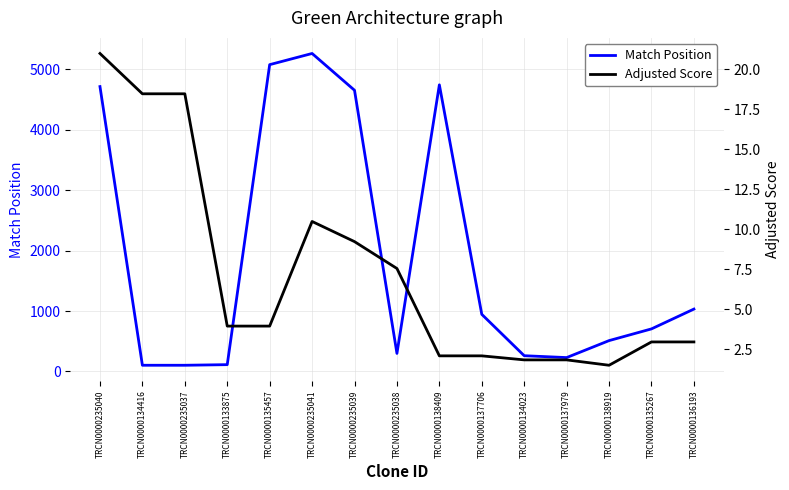

Count the number of categories in the chart.

15